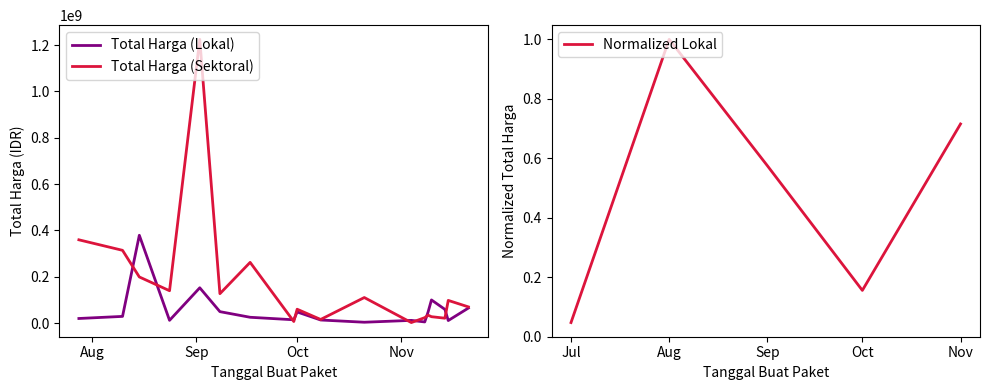

At how many categories does at least one series exceed 42187273?

14